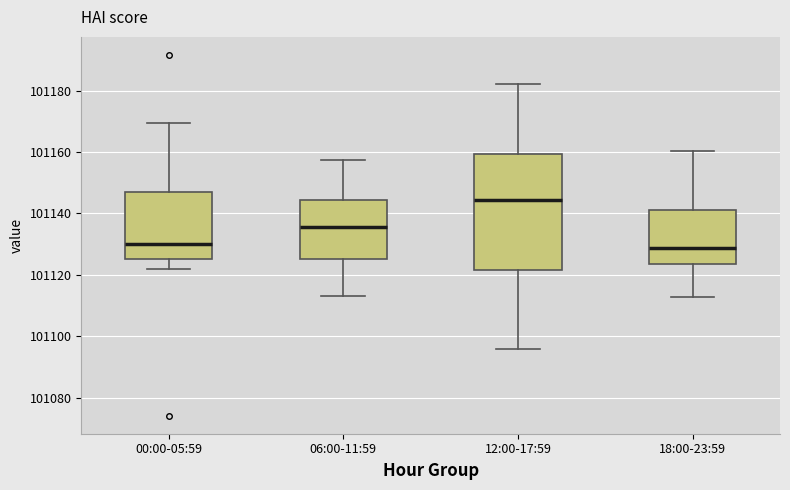

Reading left to right, transcribe this box plot: for each box, give where its median line is, the range the box spans, and where its two whiskers end, as read against the y-axis. The values are not printed on the chart, so give them approximately, as read against the axis.

00:00-05:59: median 101130, box 101126 to 101148, whiskers 101122 to 101170
06:00-11:59: median 101136, box 101126 to 101144, whiskers 101114 to 101158
12:00-17:59: median 101144, box 101122 to 101160, whiskers 101096 to 101182
18:00-23:59: median 101128, box 101124 to 101142, whiskers 101112 to 101160